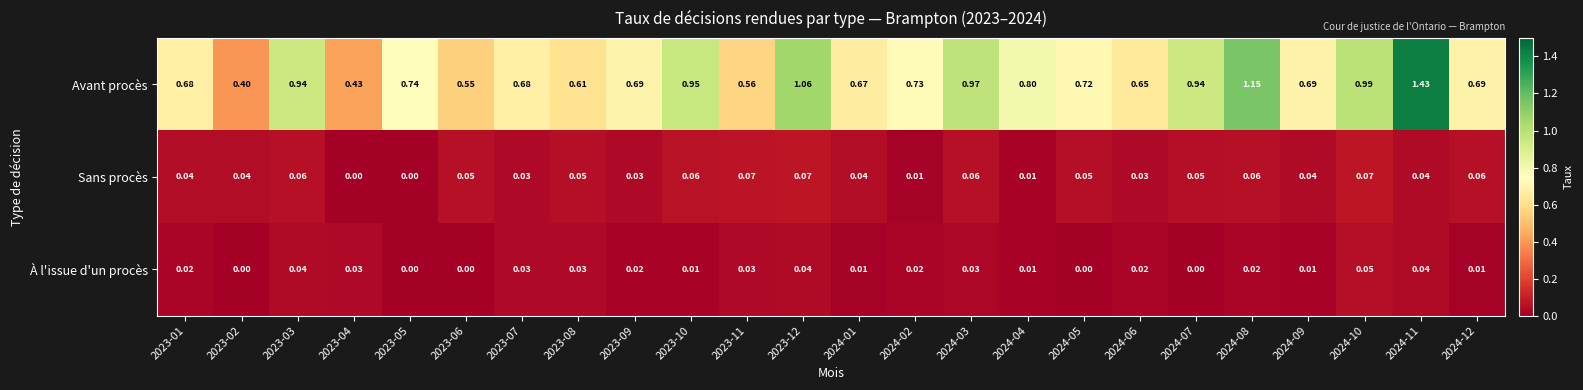

At 2024-07, list the series in order from largest to smallest.

Avant procès, Sans procès, À l'issue d'un procès